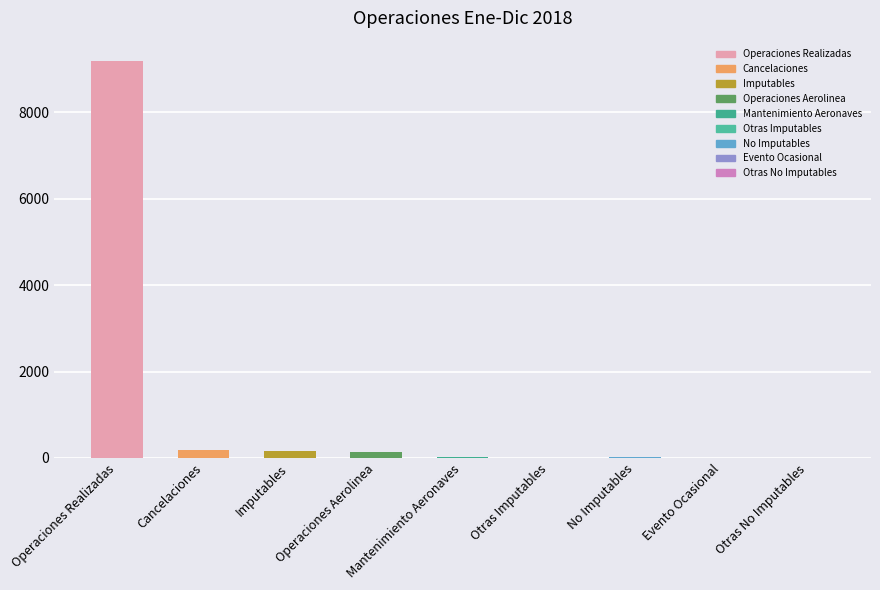

What is the value of the 6th bar from the left?

1